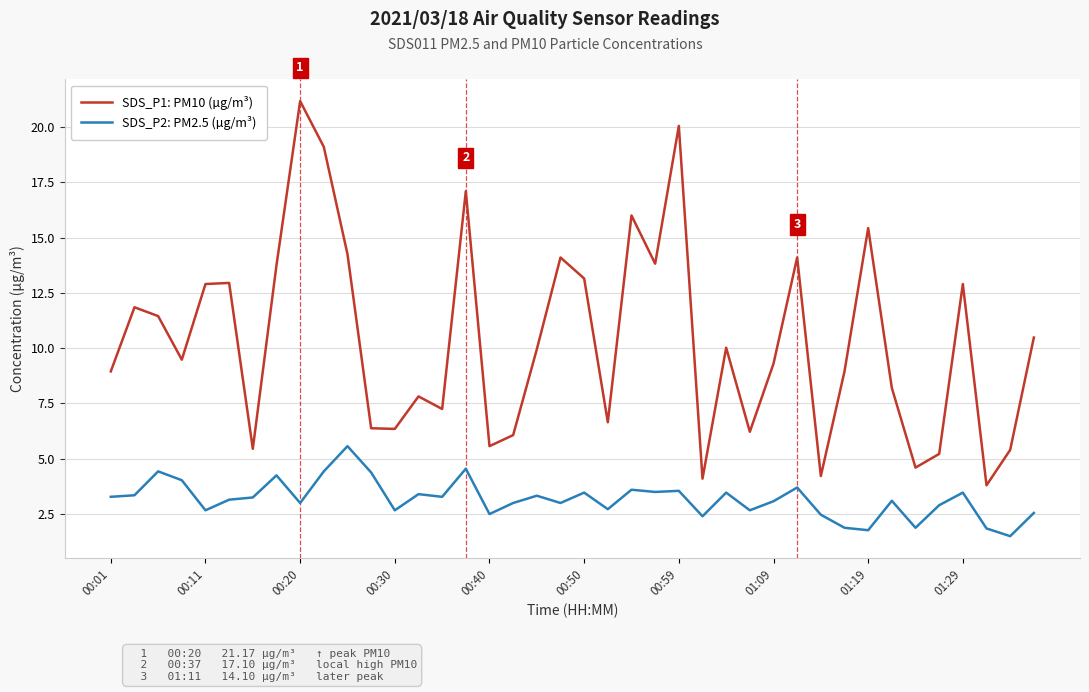

Rank the series by their average value, from lowest to highest.

SDS_P2: PM2.5 (µg/m³), SDS_P1: PM10 (µg/m³)